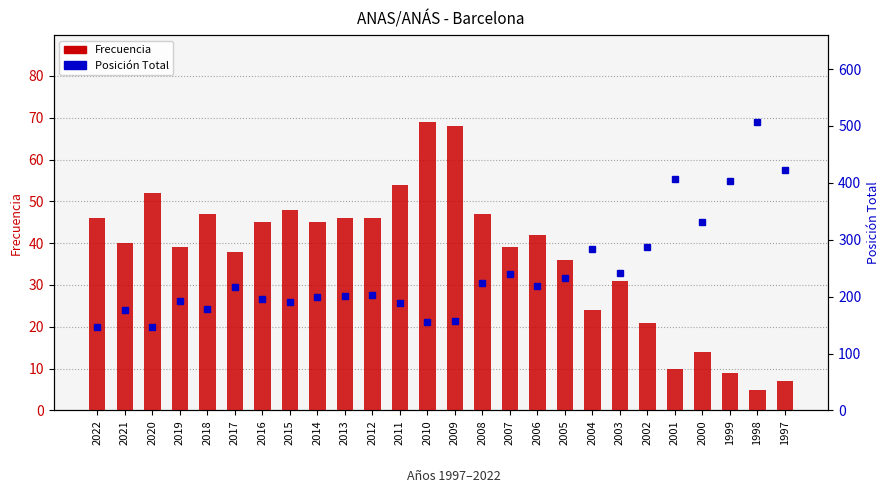

What is the sum of the Posición Total values at 2016 and 2015?

386